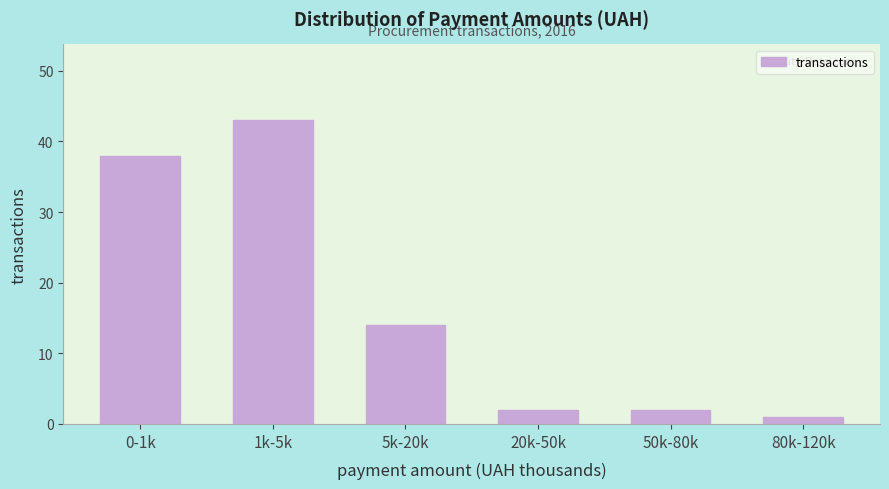

Reading left to right, transcribe all the data shown in this chart.

38	43	14	2	2	1